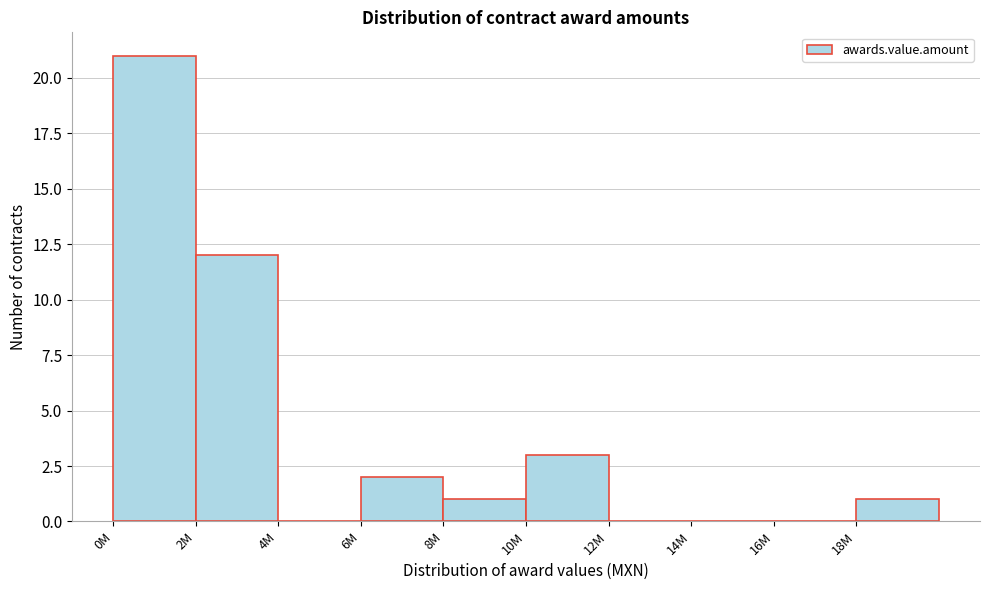

Reading left to right, what are all the values shown in this chart?

0M=21	2M=12	4M=0	6M=2	8M=1	10M=3	12M=0	14M=0	16M=0	18M=1